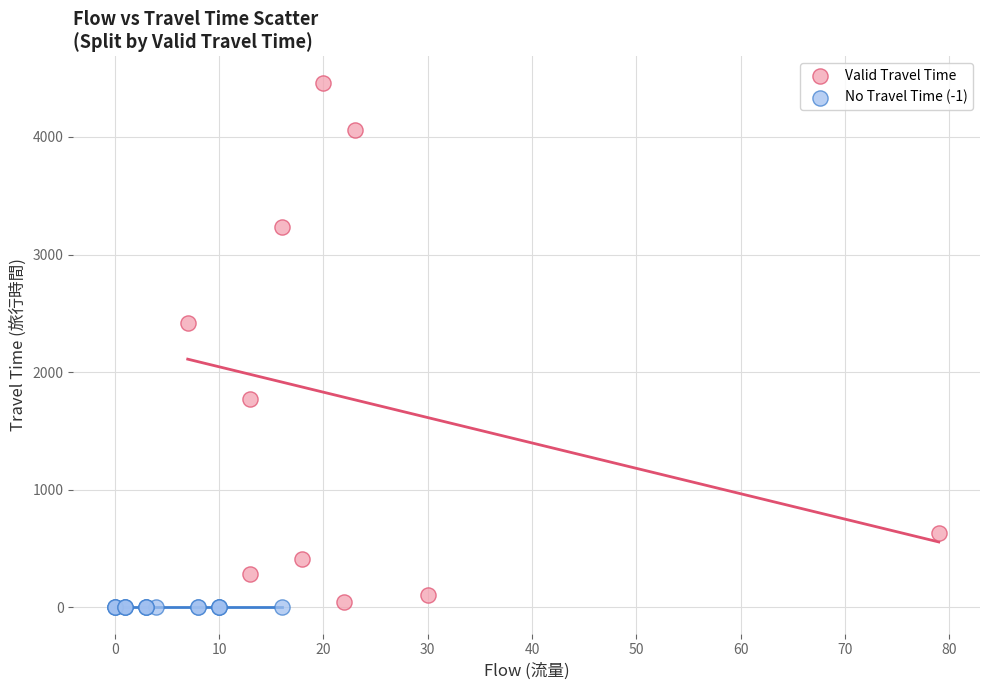

Which series contains the highest Y value?

Valid Travel Time